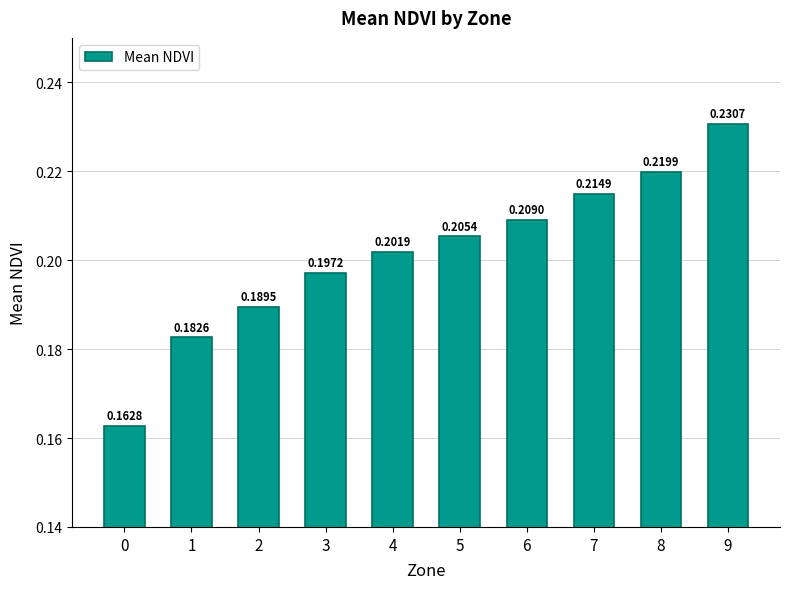

List the labels in order of value, smallest first.

0, 1, 2, 3, 4, 5, 6, 7, 8, 9